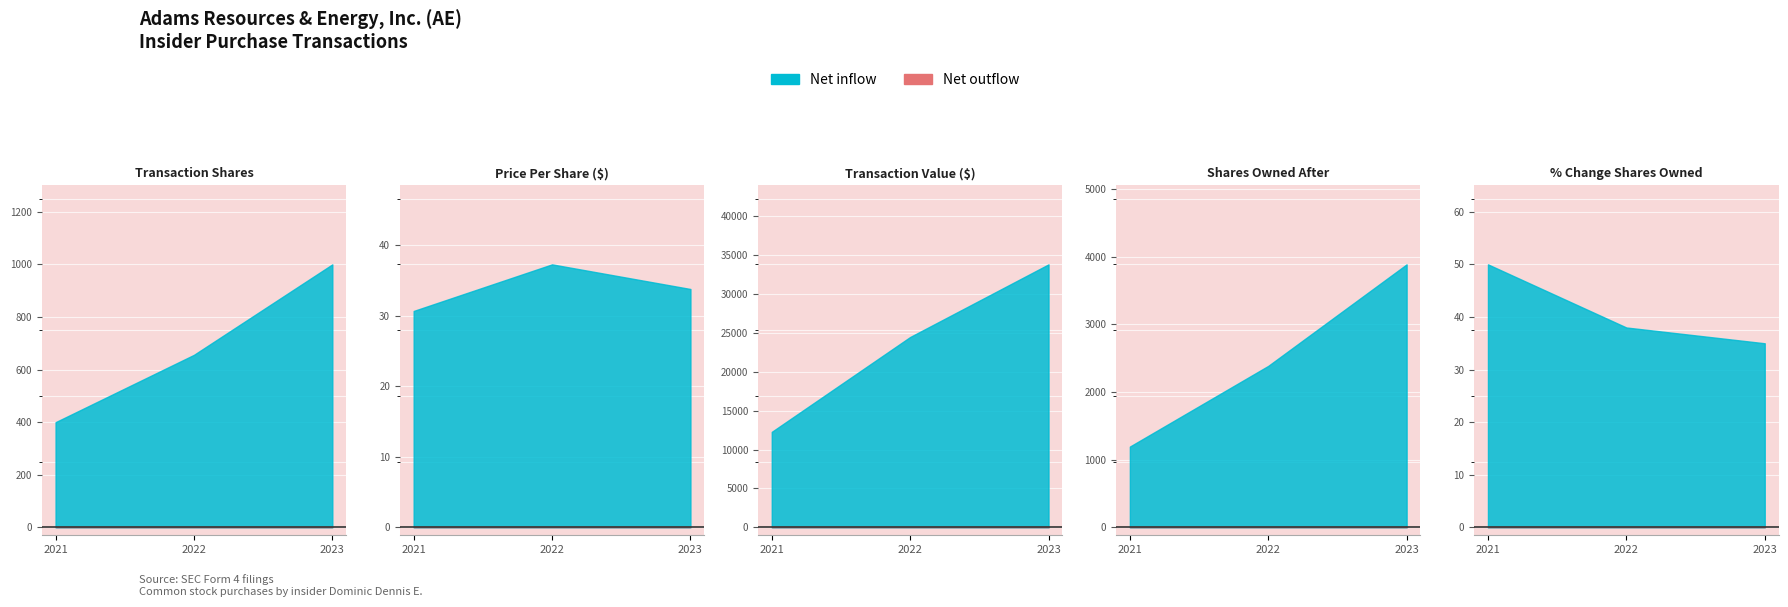

Reading left to right, what are all the values shown in this chart?

transactionShares: 2021-09-21=400.0	2022-12-05=656.0	2023-05-22=1000.0
transactionPricePerShare: 2021-09-21=30.7	2022-12-05=37.3	2023-05-22=33.8
transactionValue: 2021-09-21=12264.0	2022-12-05=24443.0	2023-05-22=33770.0
sharesOwnedFollowingTransaction: 2021-09-21=1194.0	2022-12-05=2386.0	2023-05-22=3886.0
pctchgSharesOwned: 2021-09-21=50.0	2022-12-05=38.0	2023-05-22=35.0